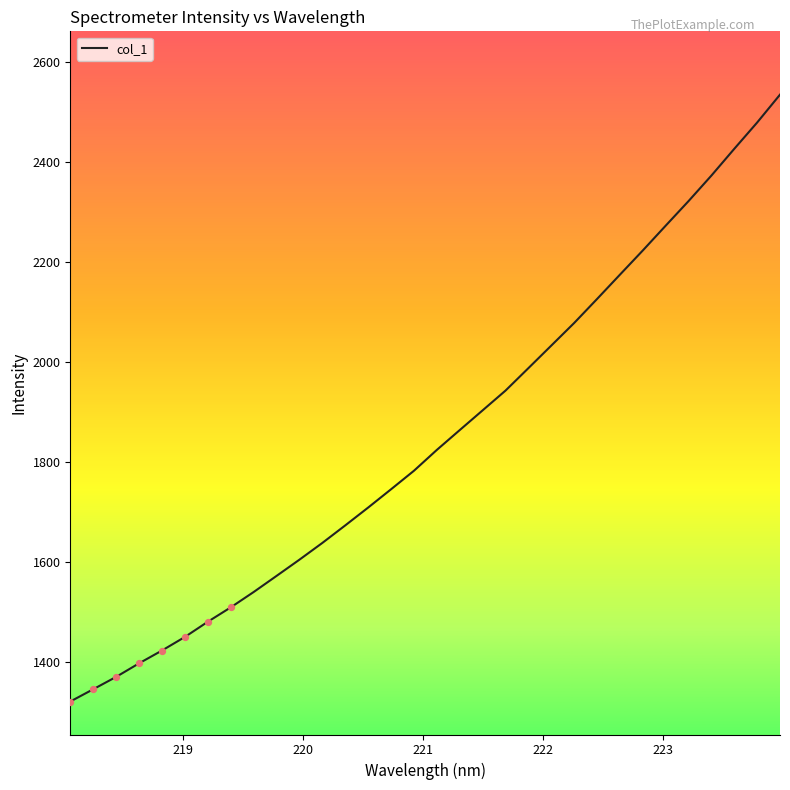

What is the smallest value displayed?

1320.3